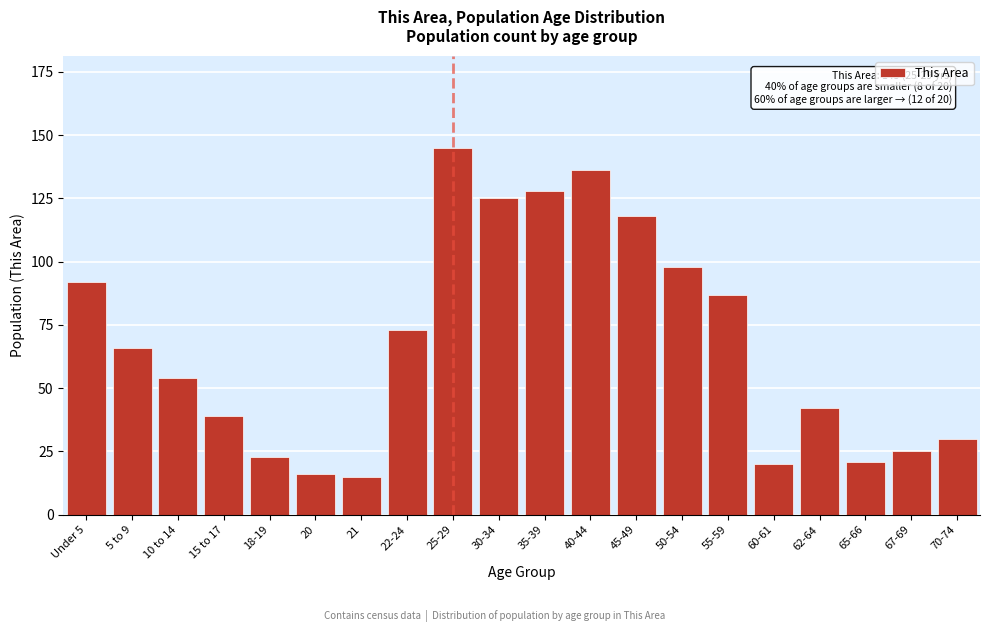

Reading left to right, transcribe all the data shown in this chart.

92	66	54	39	23	16	15	73	145	125	128	136	118	98	87	20	42	21	25	30